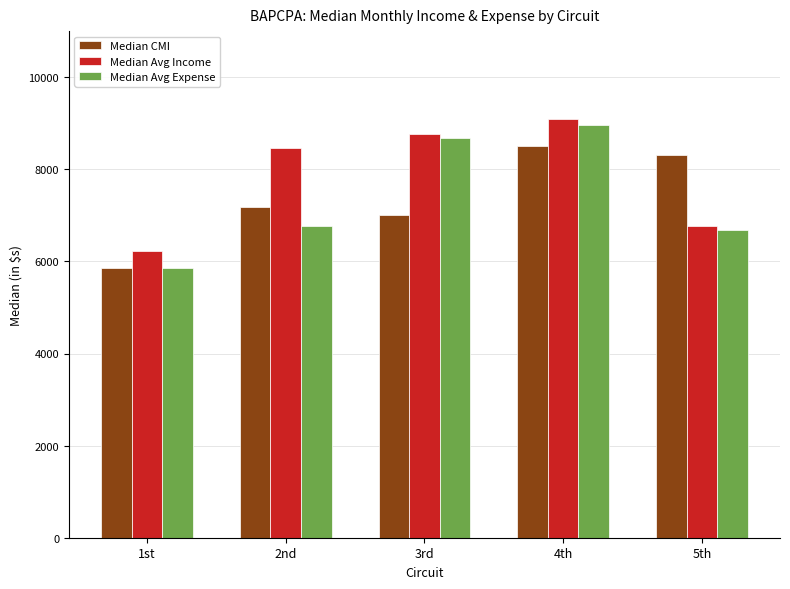

What is the minimum value for Median CMI?

5867.0